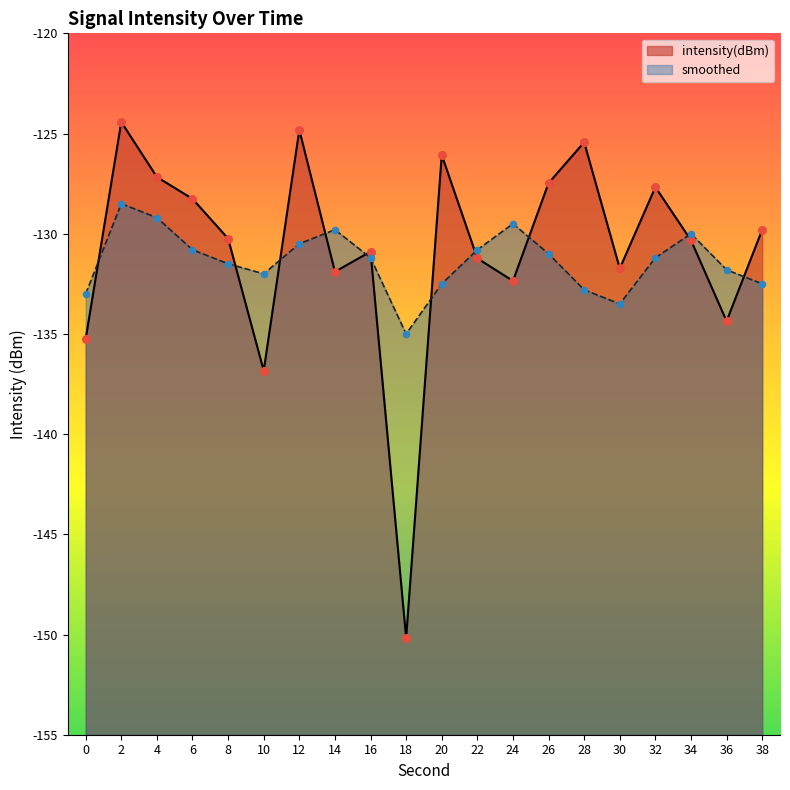

Which series has the largest total across all categories?

intensity(dBm)